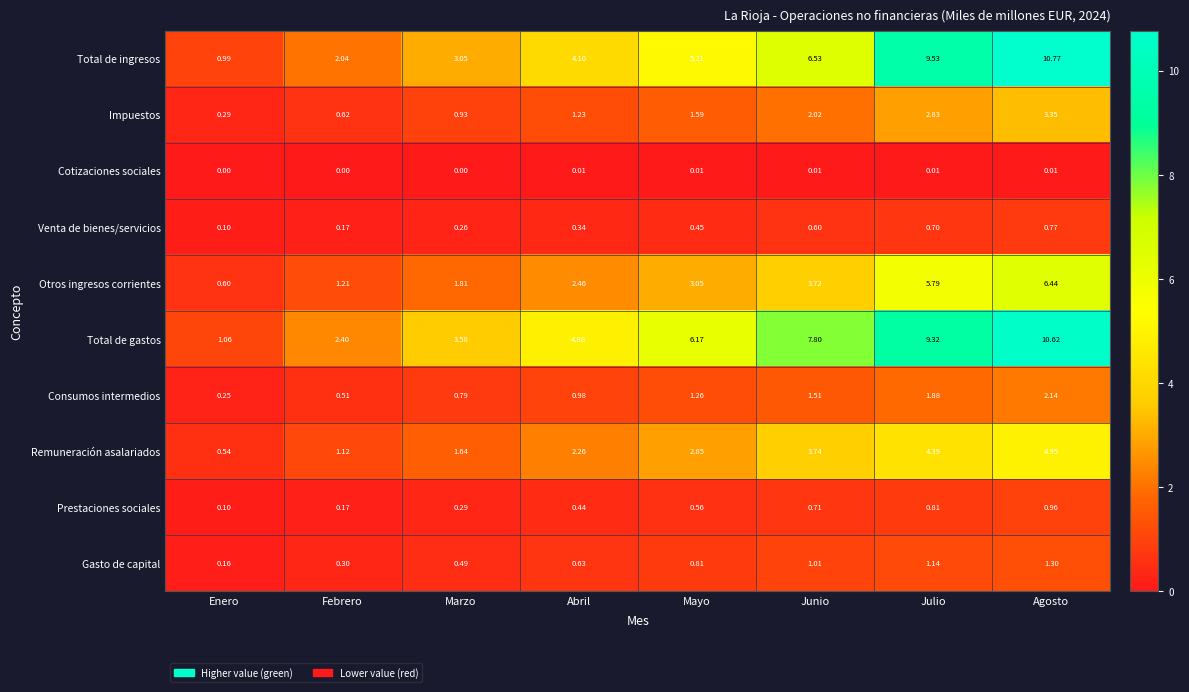

Rank the series at Abril from highest to lowest value.

Total de gastos, Total de ingresos, Otros ingresos corrientes, Remuneración asalariados, Impuestos, Consumos intermedios, Gasto de capital, Prestaciones sociales, Venta de bienes/servicios, Cotizaciones sociales